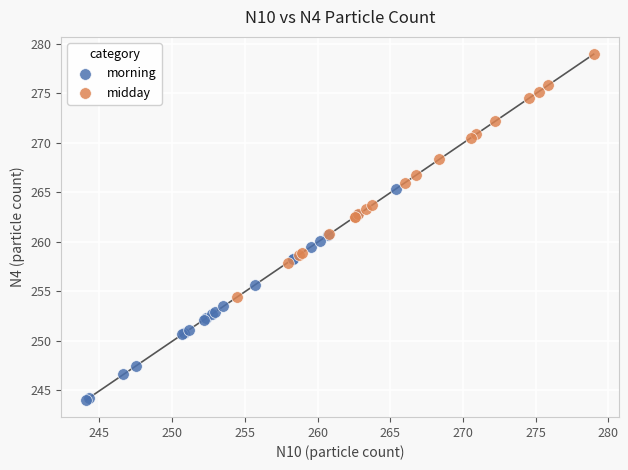

Which series reaches the minimum Y coordinate?

morning